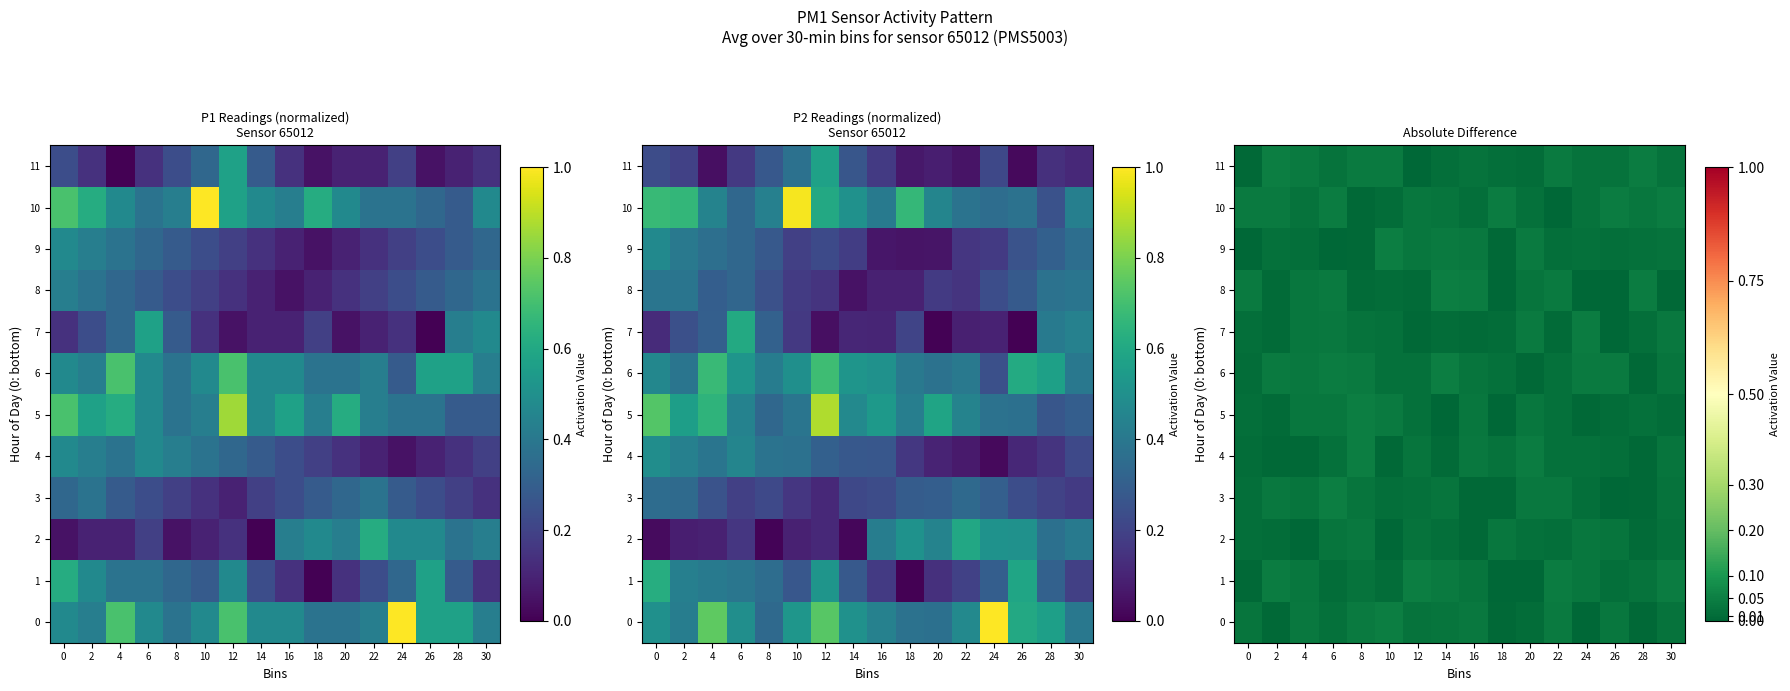

Rank the series at 2 from lowest to highest value.

4, 0, 7, 8, 5, 2, 9, 3, 6, 10, 1, 11